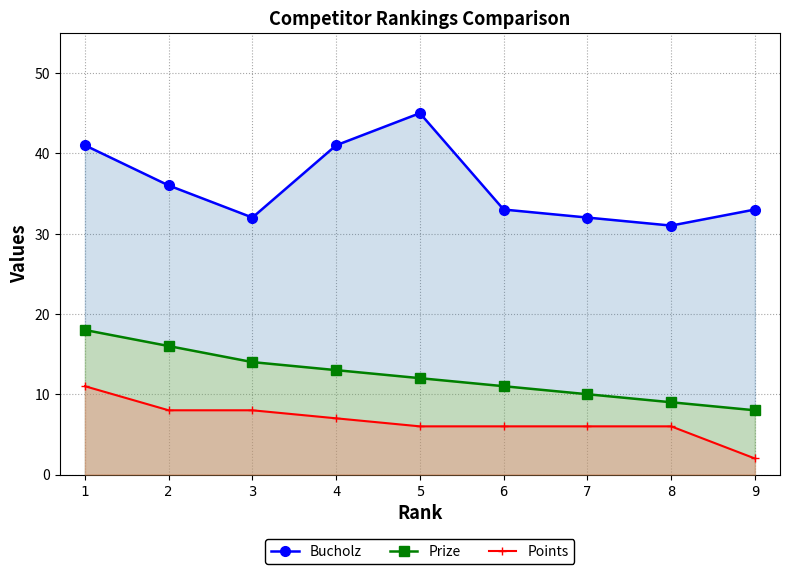

Reading left to right, extract all data points from this chart.

Bucholz: 41	36	32	41	45	33	32	31	33
Prize: 18	16	14	13	12	11	10	9	8
Points: 11	8	8	7	6	6	6	6	2